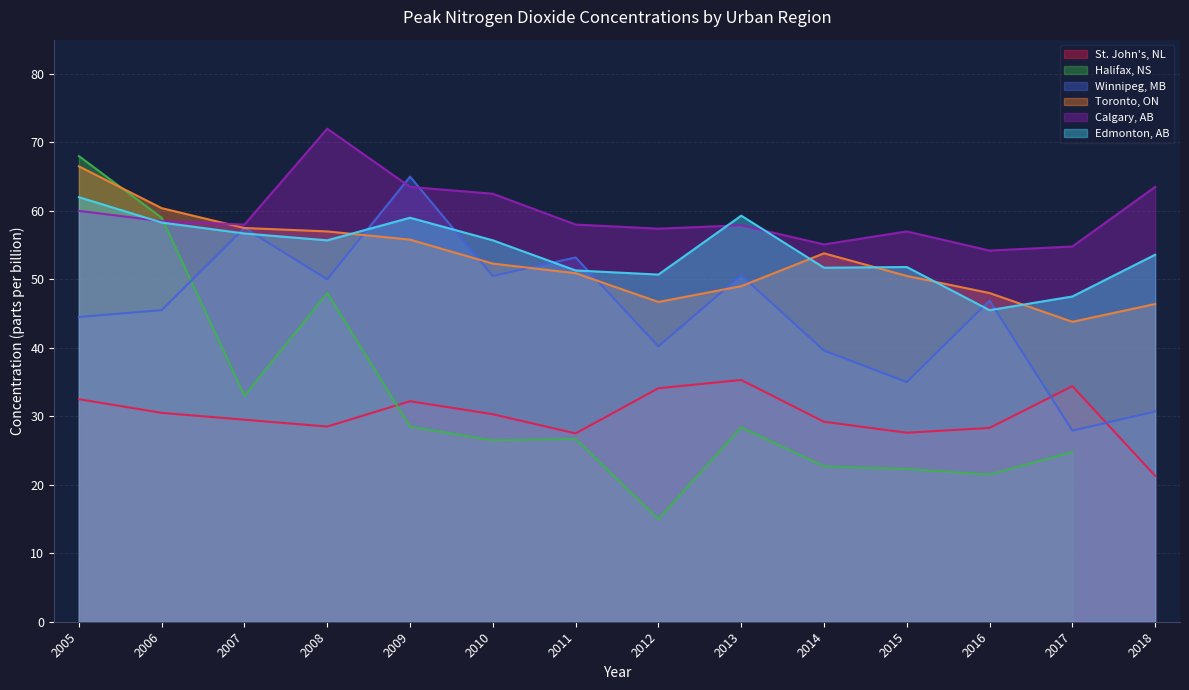

What is the average value of the Winnipeg, MB series?

45.5